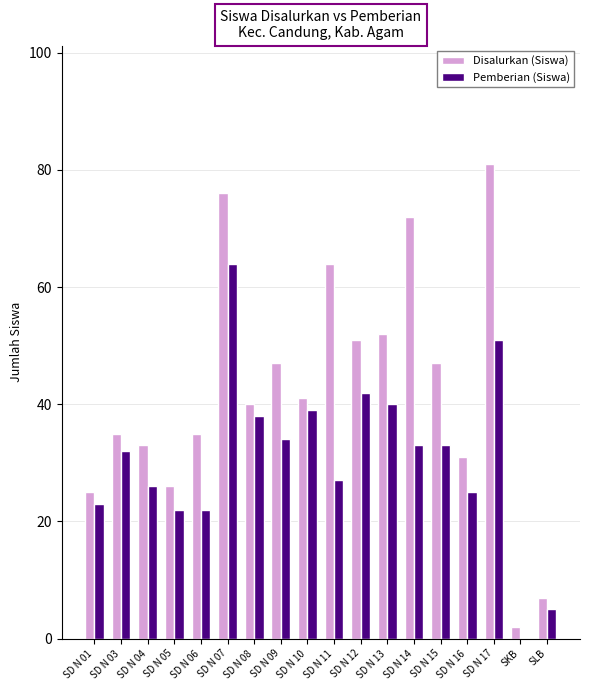

What is the sum of all Disalurkan (Siswa) values?

765